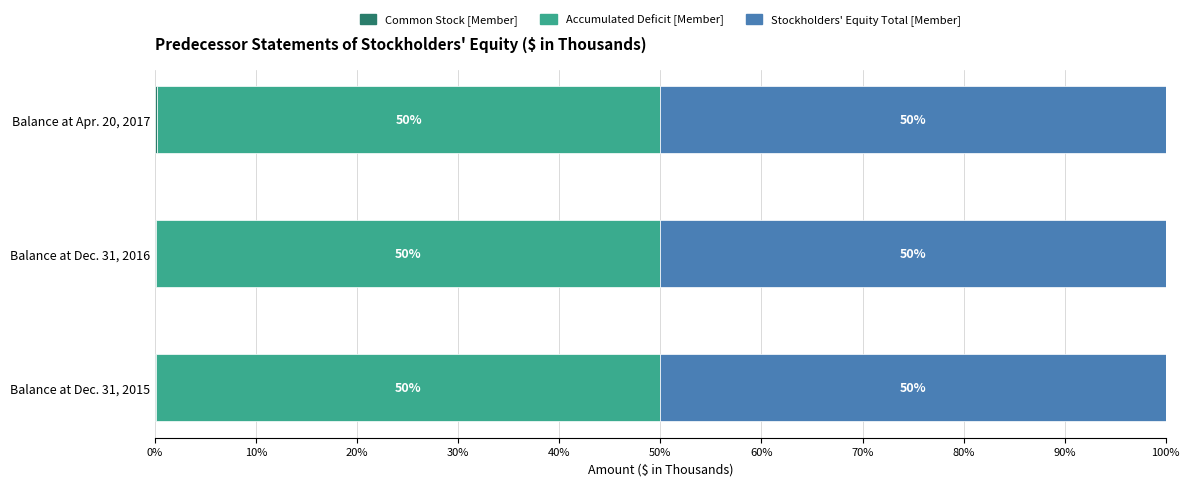

What is the total value across all series at Balance at Dec. 31, 2016?

100.0